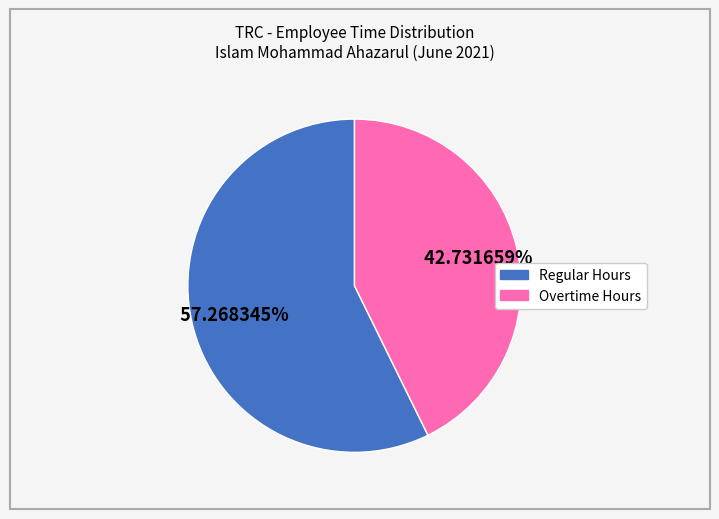

How many segments does this pie chart have?

2